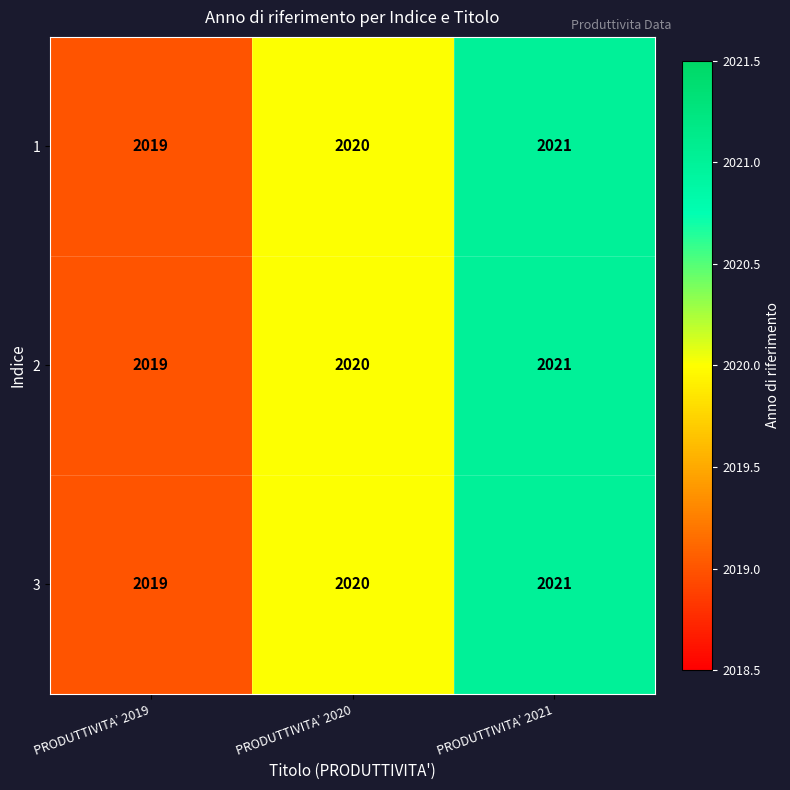

What is the total value across all series at PRODUTTIVITA’ 2019?

6057